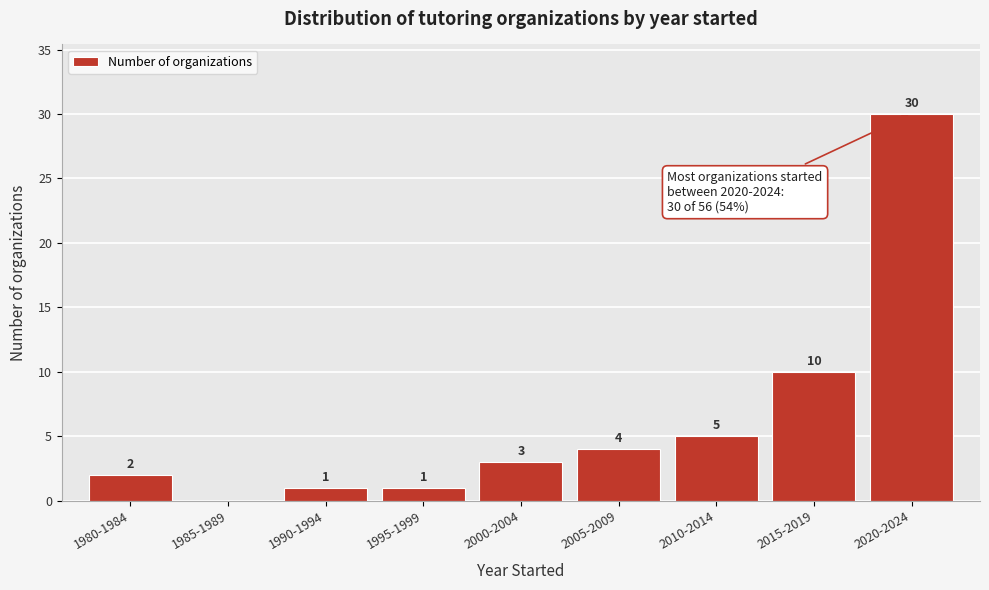

Reading left to right, list all the values displayed in this chart.

1980-1984=2	1985-1989=0	1990-1994=1	1995-1999=1	2000-2004=3	2005-2009=4	2010-2014=5	2015-2019=10	2020-2024=30